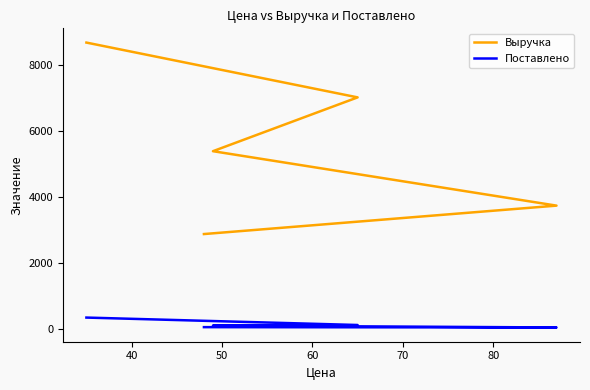

Is it true that Выручка equals 1346 at 70?

False